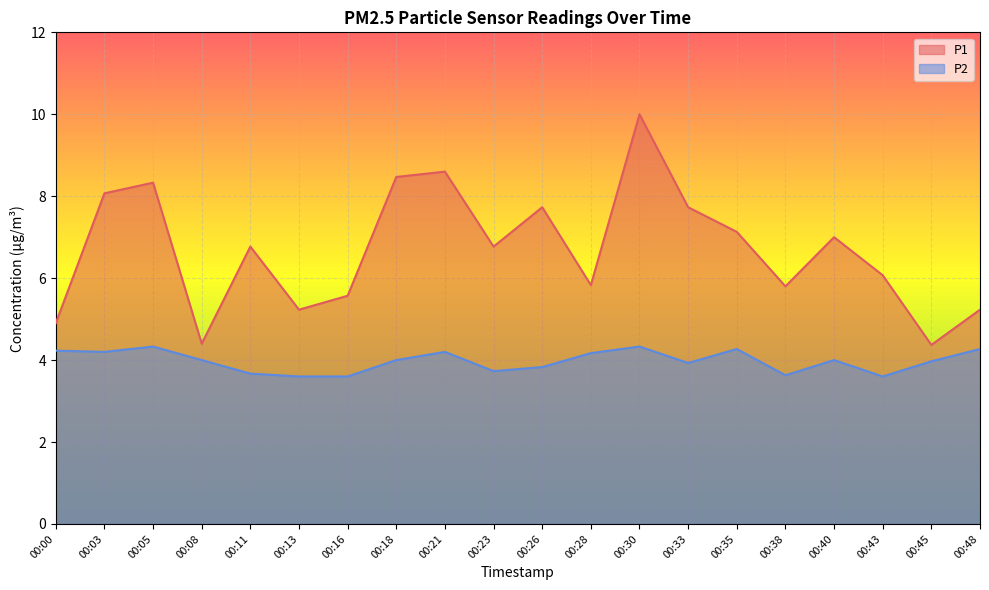

At which label does P2 first exceed 4?

00:00